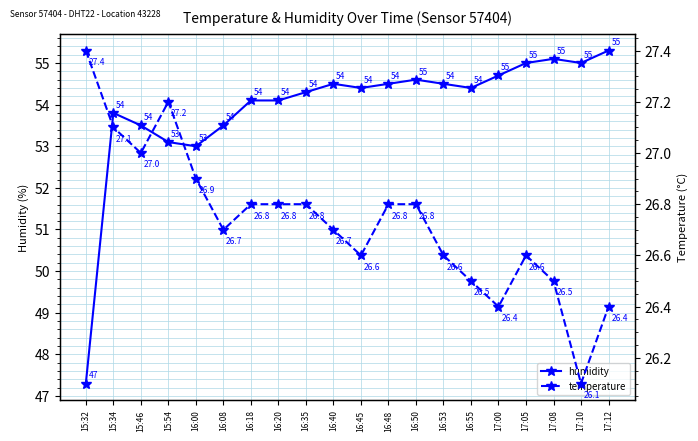

What is the difference between the second highest and second lowest values in the temperature series?

0.8